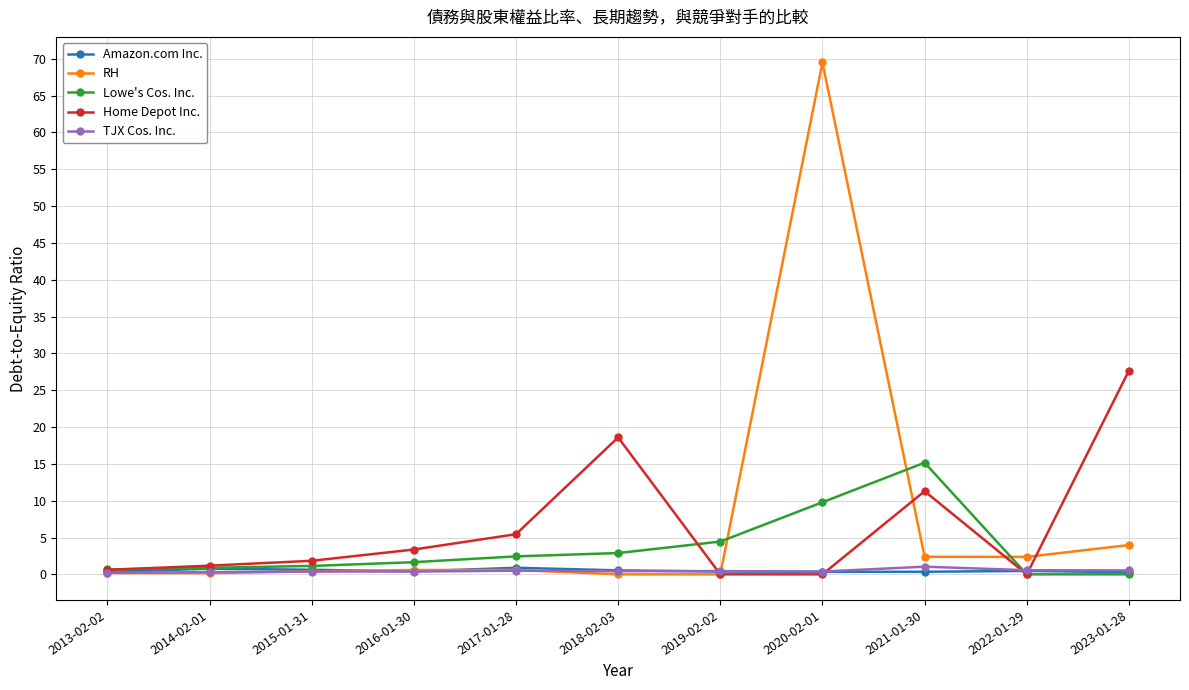

What is the average value of the Lowe's Cos. Inc. series?

3.6